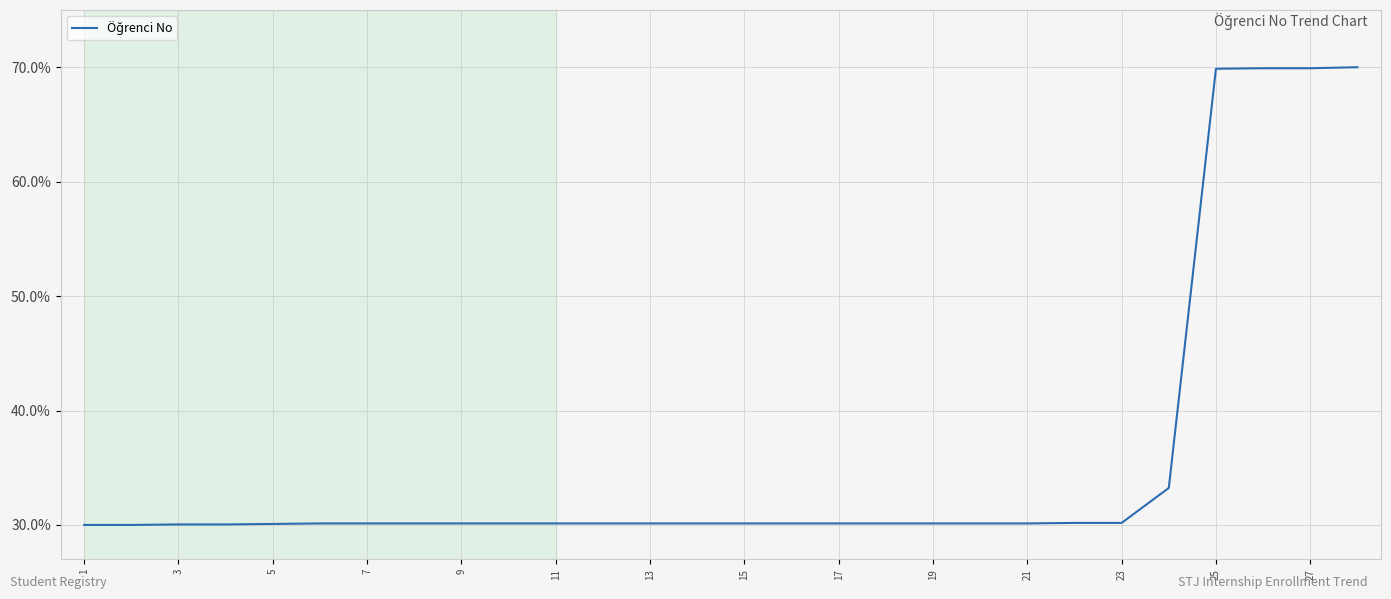

What is the smallest value displayed?

30.0